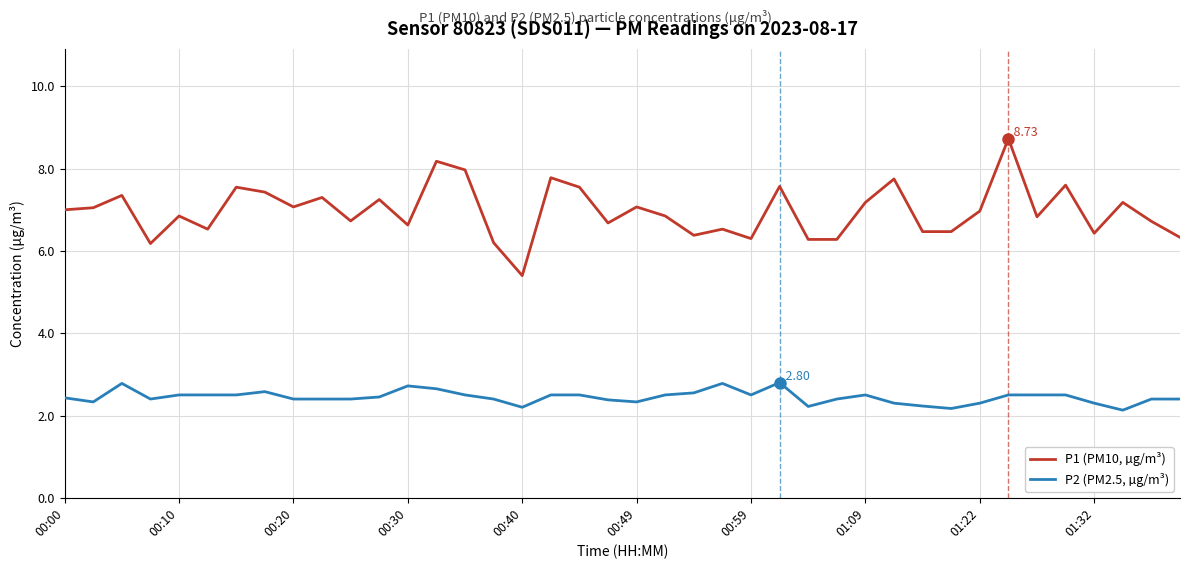

True or false: P2 (PM2.5, µg/m³) and P1 (PM10, µg/m³) intersect in this chart.

False